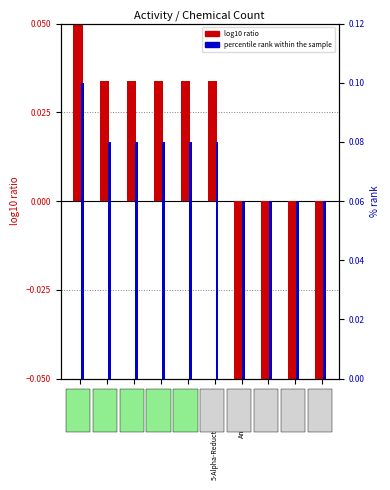

What are all the series names shown in the legend?

log10 ratio, percentile rank within the sample